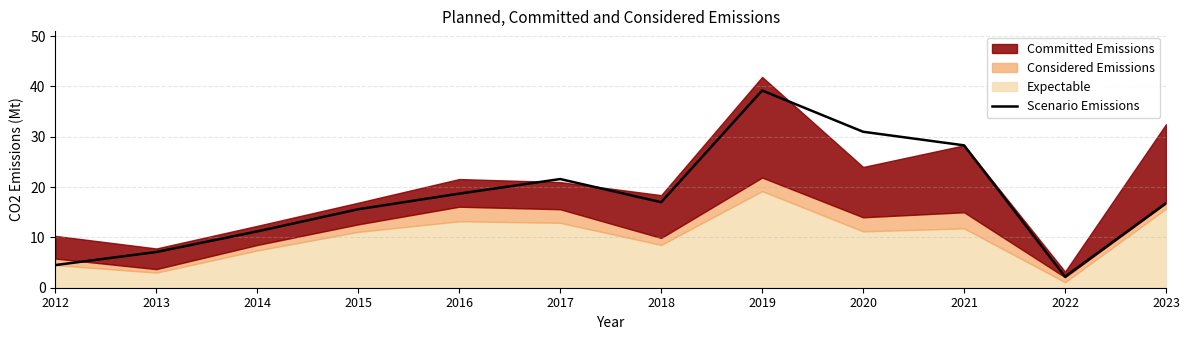

Reading left to right, transcribe all the data shown in this chart.

2012=4.5	2013=7.1	2014=11.2	2015=15.6	2016=18.7	2017=21.6	2018=17.0	2019=39.2	2020=31.0	2021=28.3	2022=2.2	2023=16.8